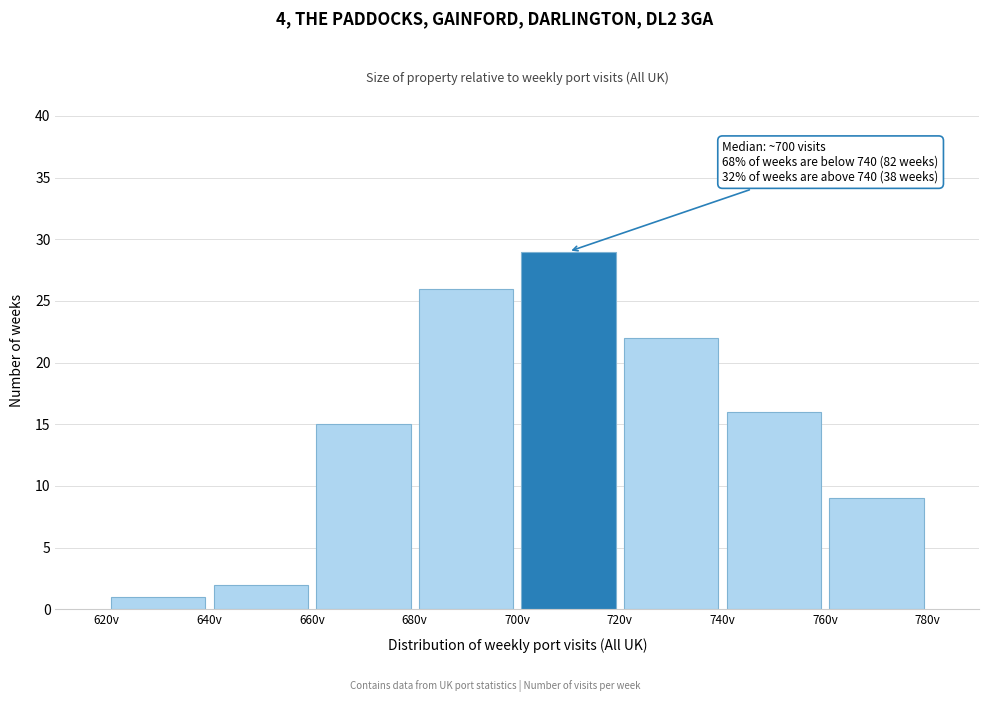

Which range on the x-axis has the tallest bar?

700 to 720